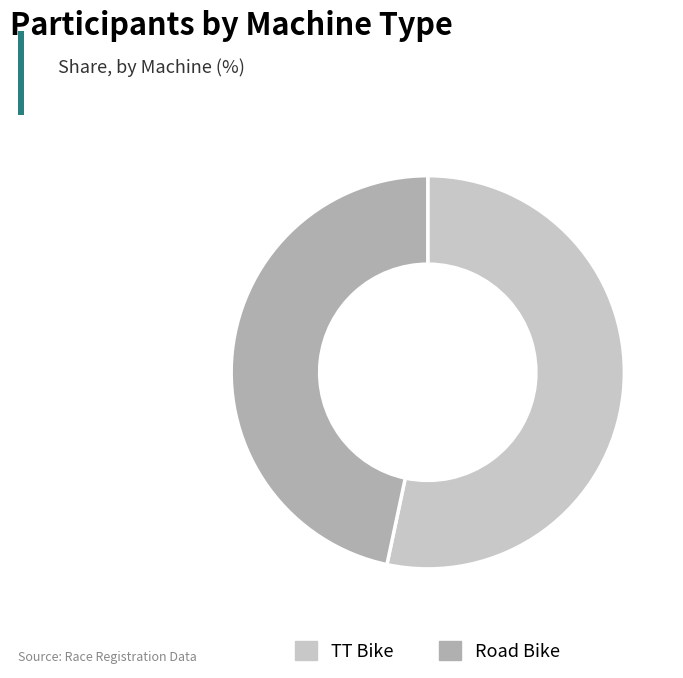

Between TT Bike and Road Bike, which is larger?

TT Bike